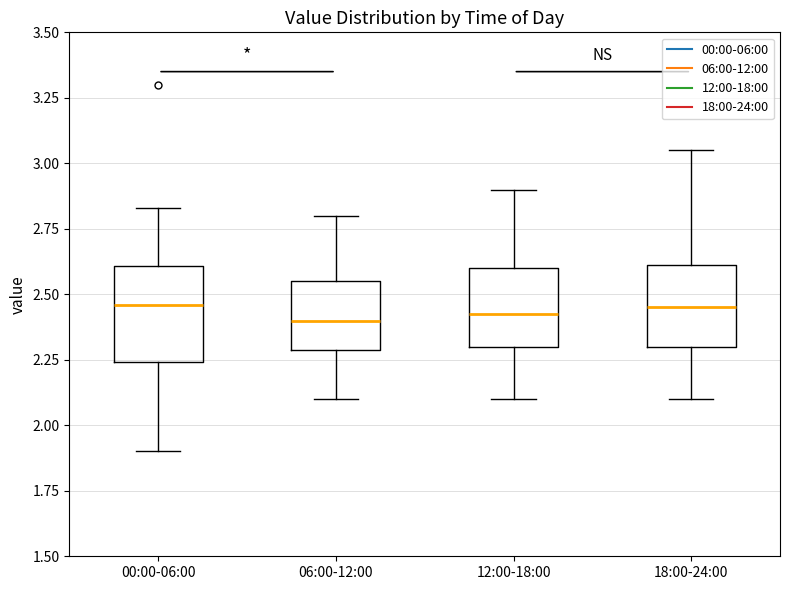

Where is the lower edge of the box for 12:00-18:00 on the y-axis? The values are not printed on the chart, so give them approximately, as read against the axis.

2.30